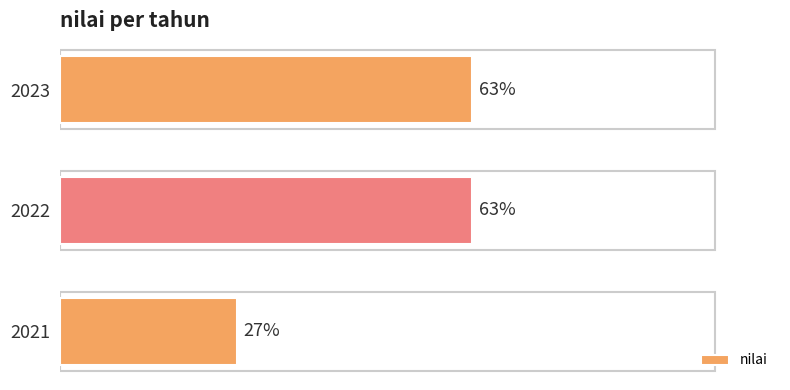

What is the sum of all values?

153